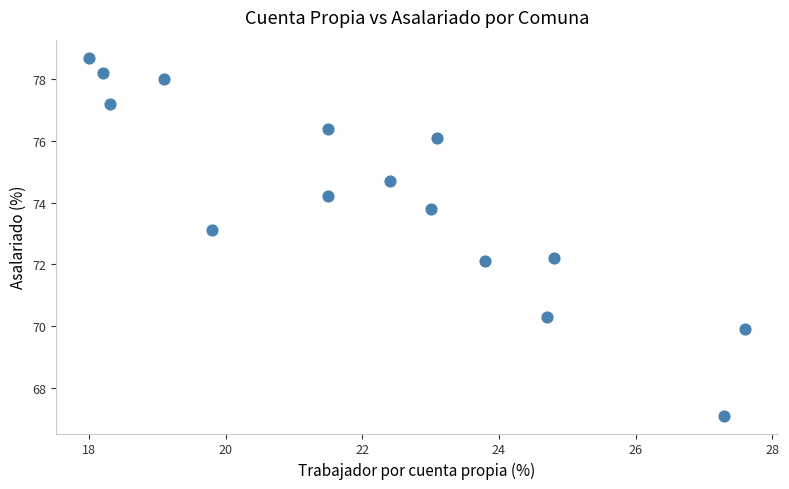

What is the range of Y values (max minus min)?

11.6